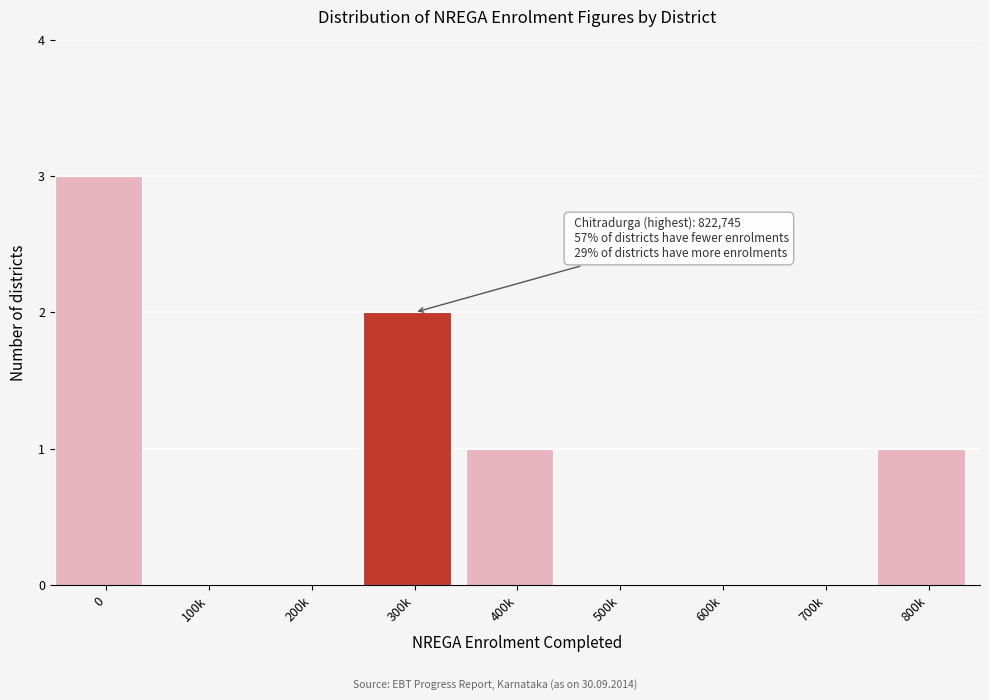

Reading right to left, transcribe all the data shown in this chart.

800k=1	700k=0	600k=0	500k=0	400k=1	300k=2	200k=0	100k=0	0=3